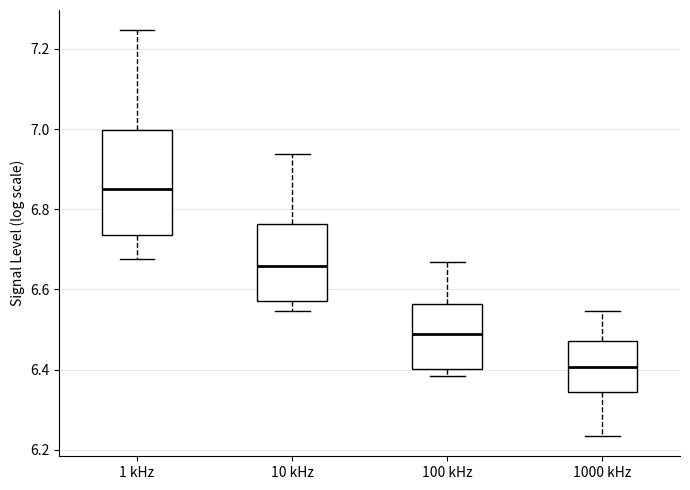

Reading left to right, read every box against the y-axis: the position of its median line, the range the box covers, and the ends of its whiskers. The values are not printed on the chart, so give them approximately, as read against the axis.

1 kHz: median 6.86, box 6.74 to 7.00, whiskers 6.68 to 7.24
10 kHz: median 6.66, box 6.58 to 6.76, whiskers 6.54 to 6.94
100 kHz: median 6.48, box 6.40 to 6.56, whiskers 6.38 to 6.66
1000 kHz: median 6.40, box 6.34 to 6.48, whiskers 6.24 to 6.54